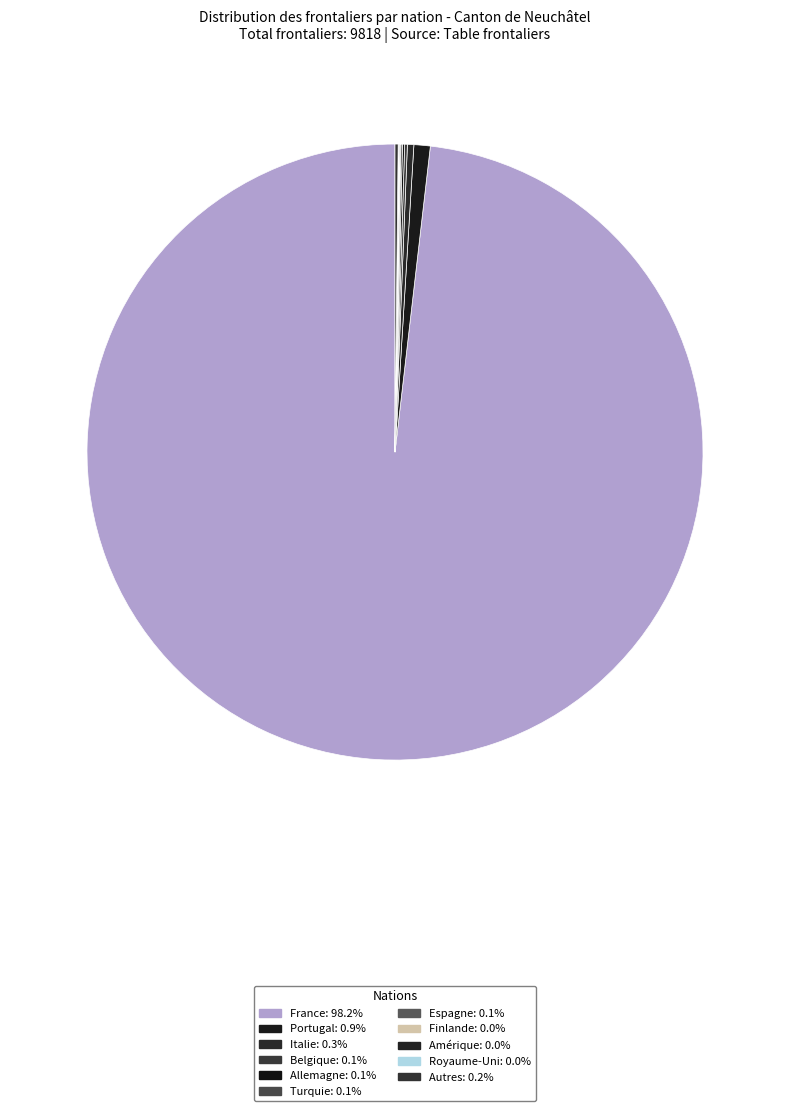

What percentage do Finlande and Amérique together represent?

0.1%